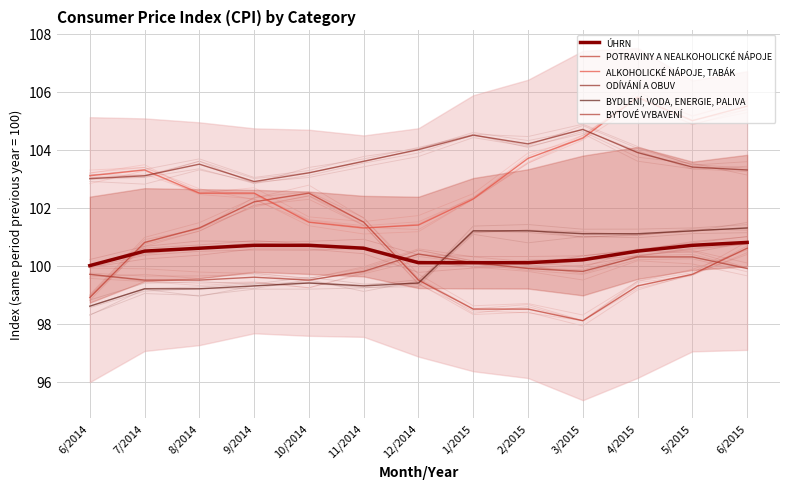

Which series has the widest spread of values?

ALKOHOLICKÉ NÁPOJE, TABÁK